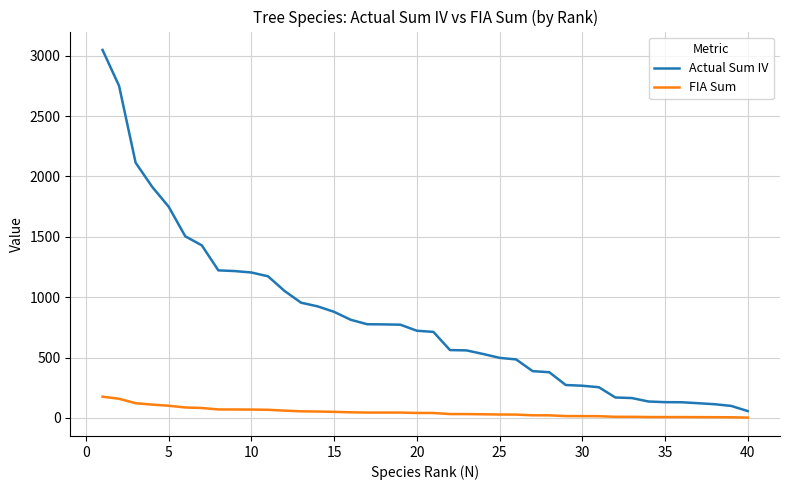

List the series in order of their peak value, lowest first.

FIA Sum, Actual Sum IV